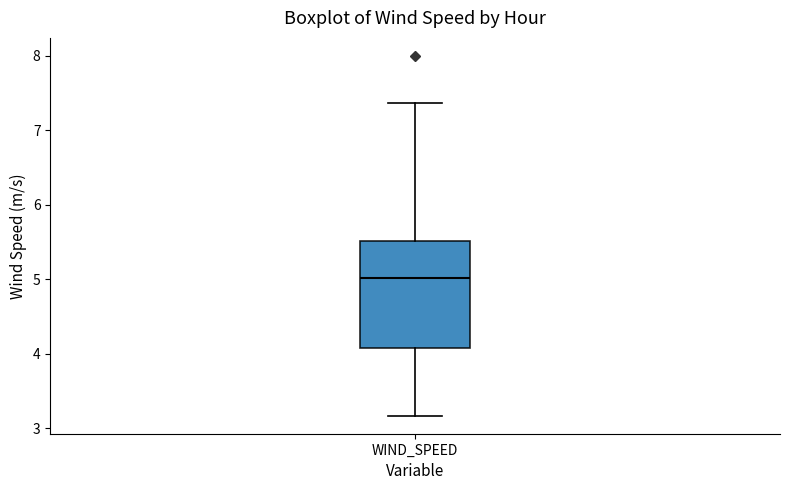

Read this box plot against the y-axis: the position of the median line, the range covered by the box, and the ends of both whiskers. The values are not printed on the chart, so give them approximately, as read against the axis.

median 5.0, box 4.1 to 5.5, whiskers 3.2 to 7.4